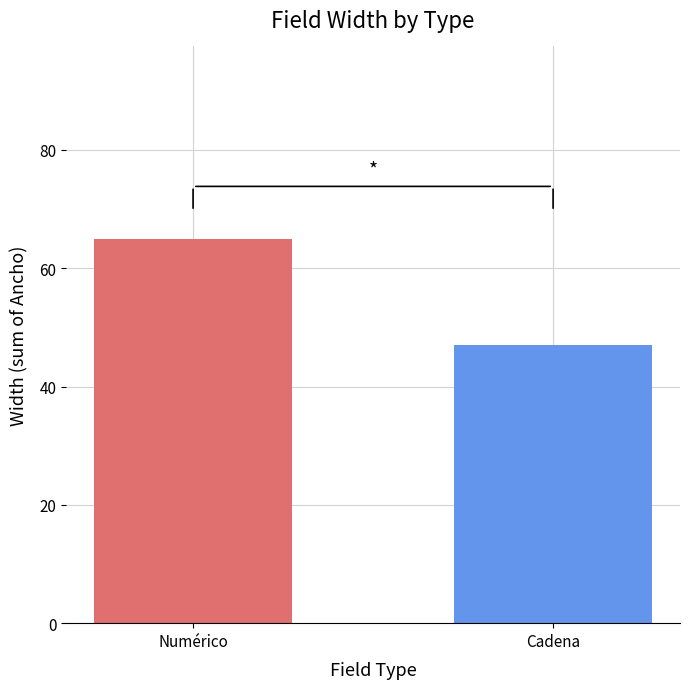

What is the difference between the maximum and second lowest values?

18